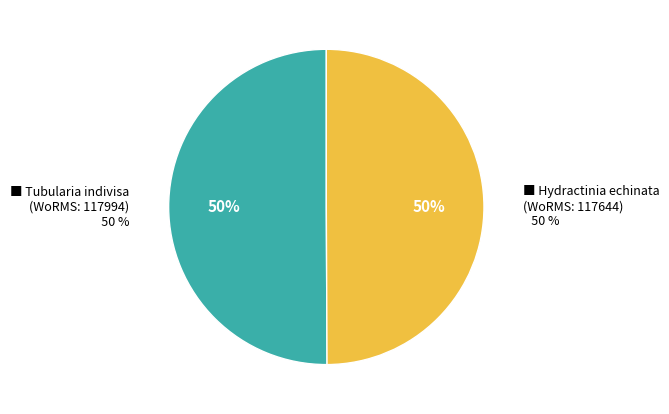

Which slice is the largest?

Class: Hydrozoa (Tubularia indivisa)